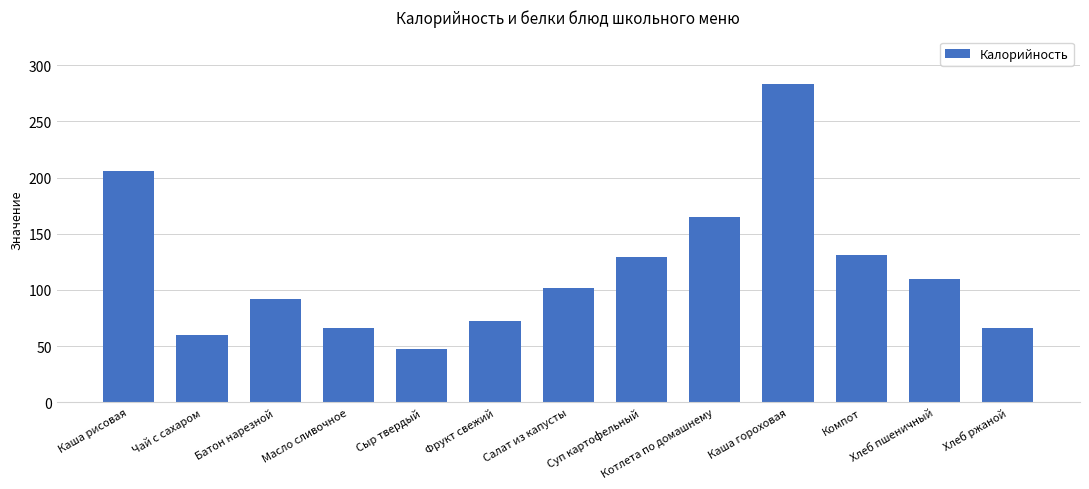

What is the change in value from Масло сливочное to Хлеб пшеничный?

+43.9